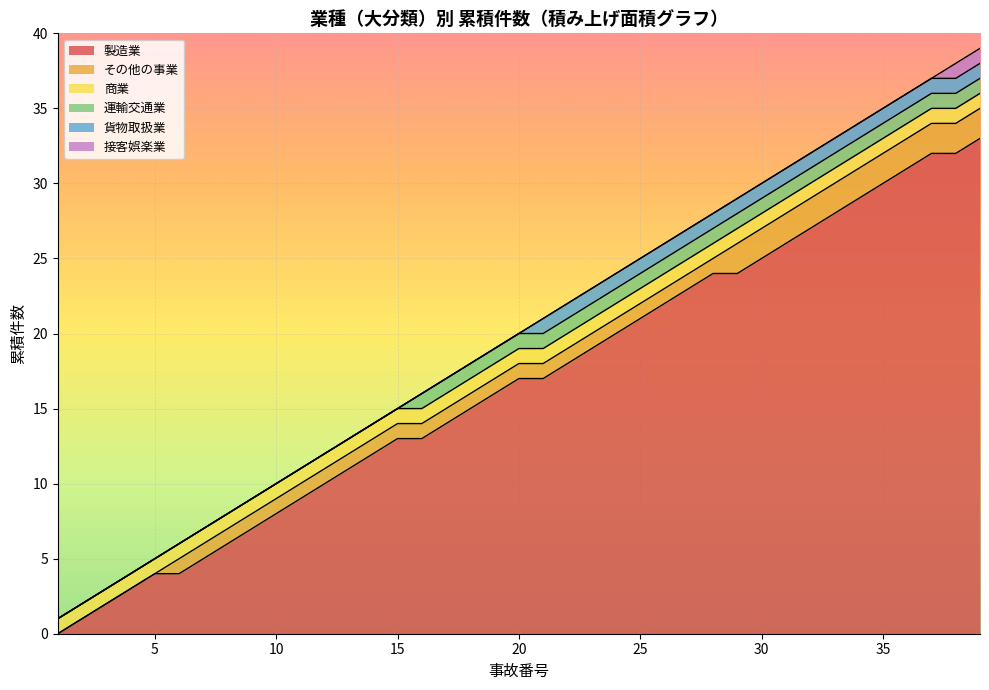

What is the highest value of the 運輸交通業 series?

1